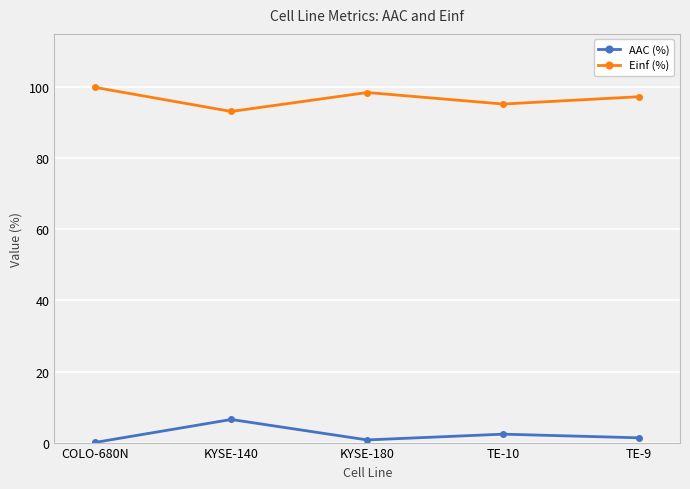

List the labels in order of Einf (%) value, largest first.

COLO-680N, KYSE-180, TE-9, TE-10, KYSE-140